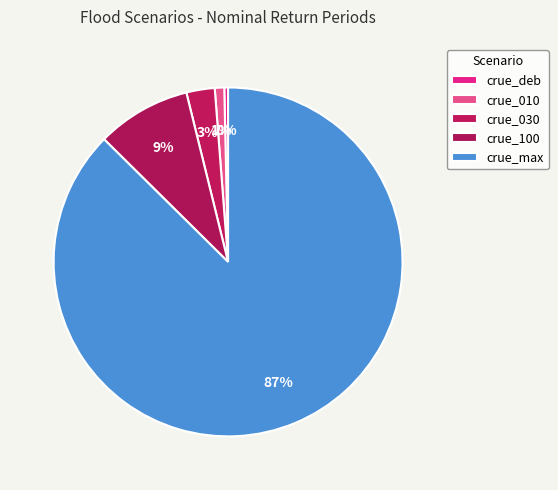

Count the number of slices in the pie.

5